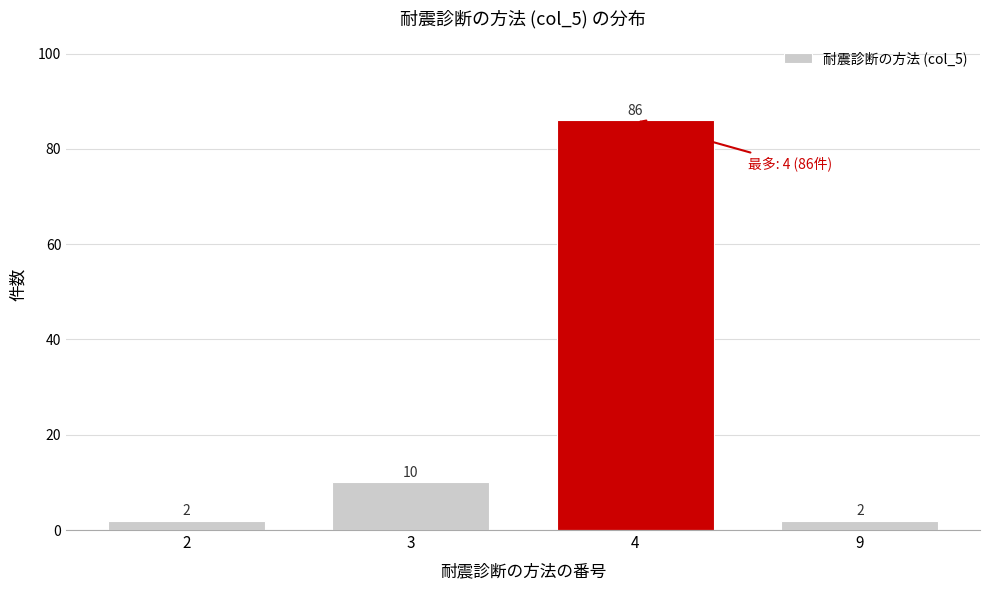

Reading left to right, what are all the values shown in this chart?

2=2	3=10	4=86	9=2